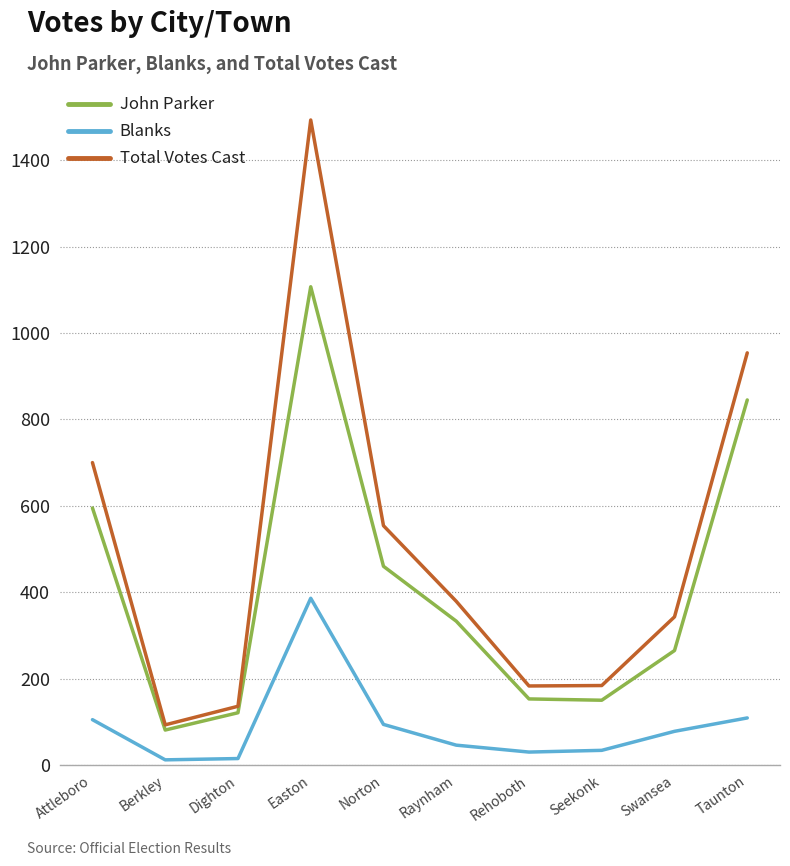

What is the sum of all John Parker values?

4110